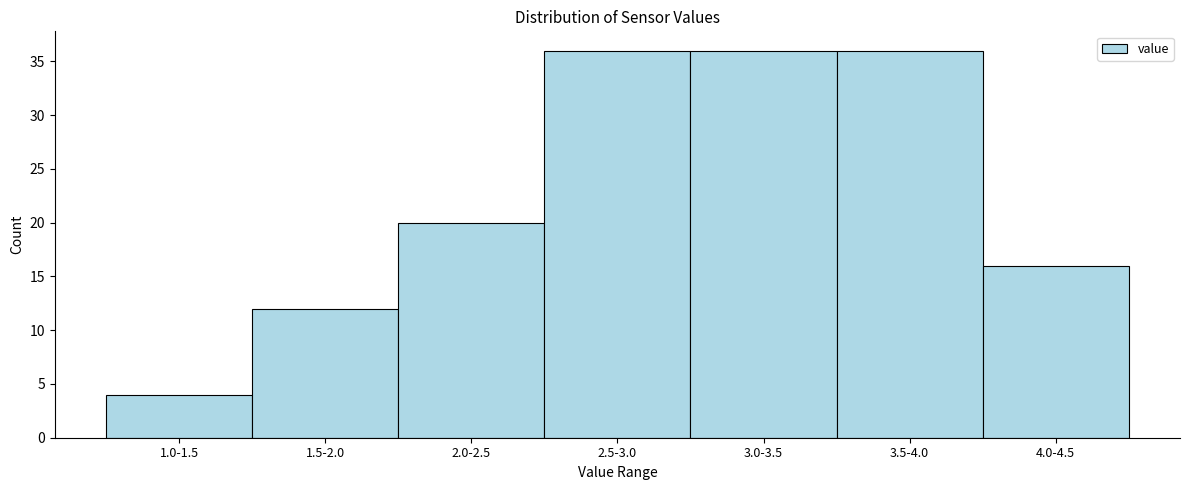

Reading left to right, extract all data points from this chart.

1.0-1.5=4	1.5-2.0=12	2.0-2.5=20	2.5-3.0=36	3.0-3.5=36	3.5-4.0=36	4.0-4.5=16